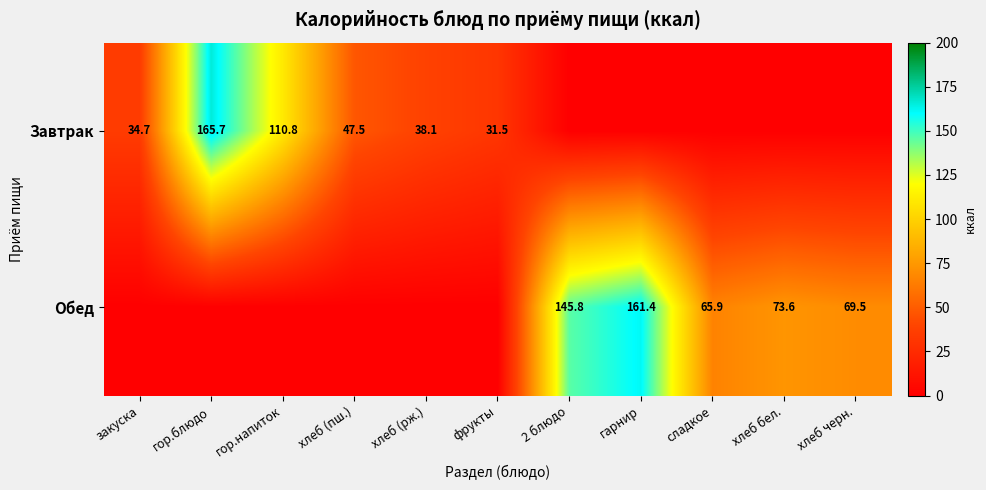

Is it true that Обед equals 69.5 at хлеб черн.?

True